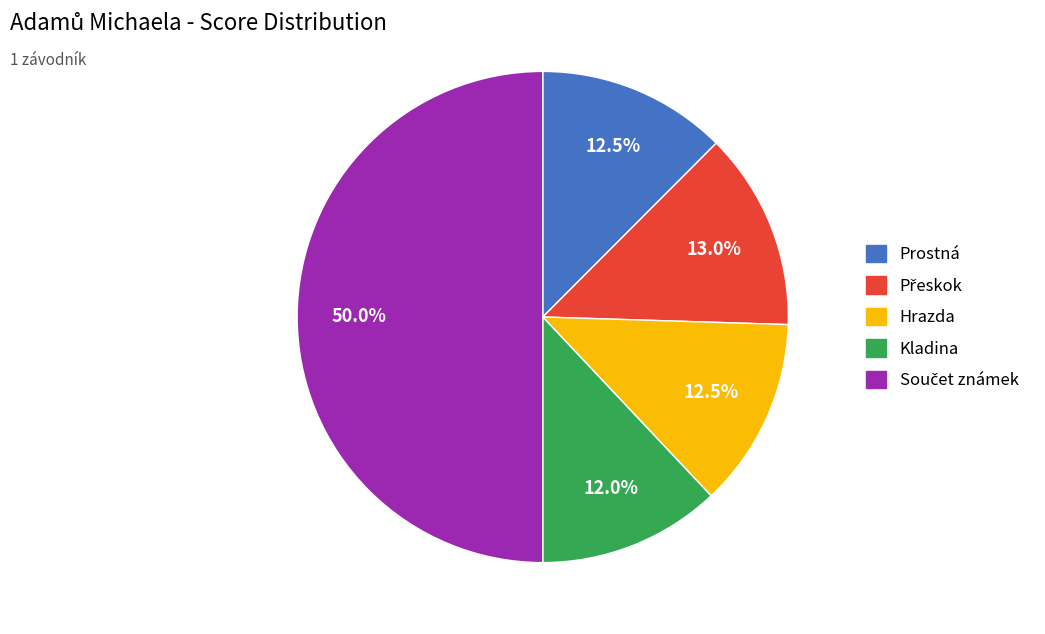

True or false: Prostná accounts for 20% of the total.

False